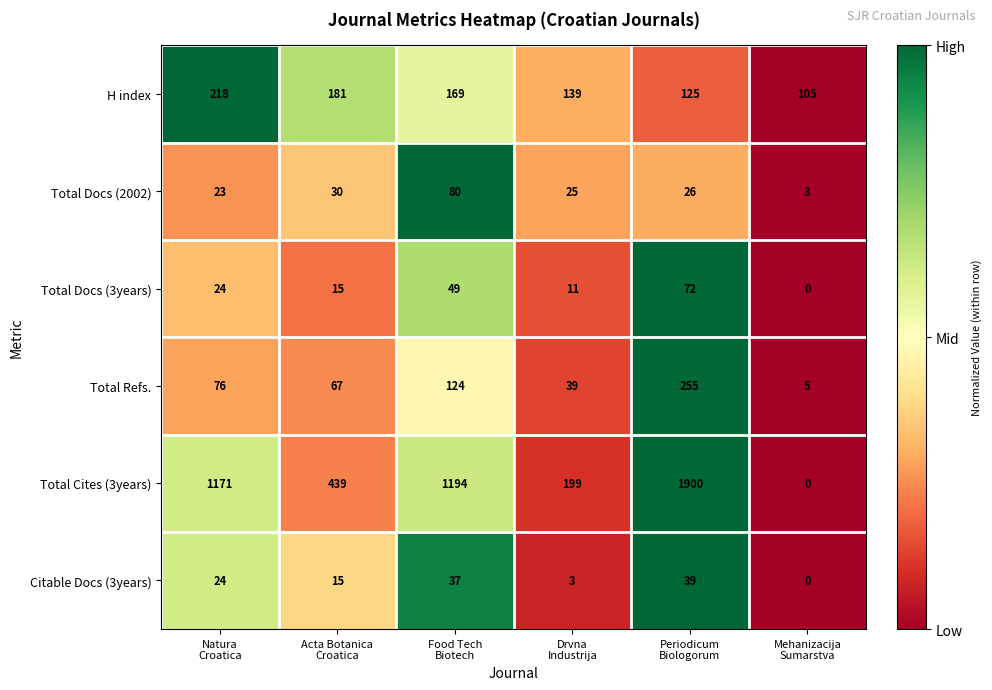

How many data points does each series have?

6